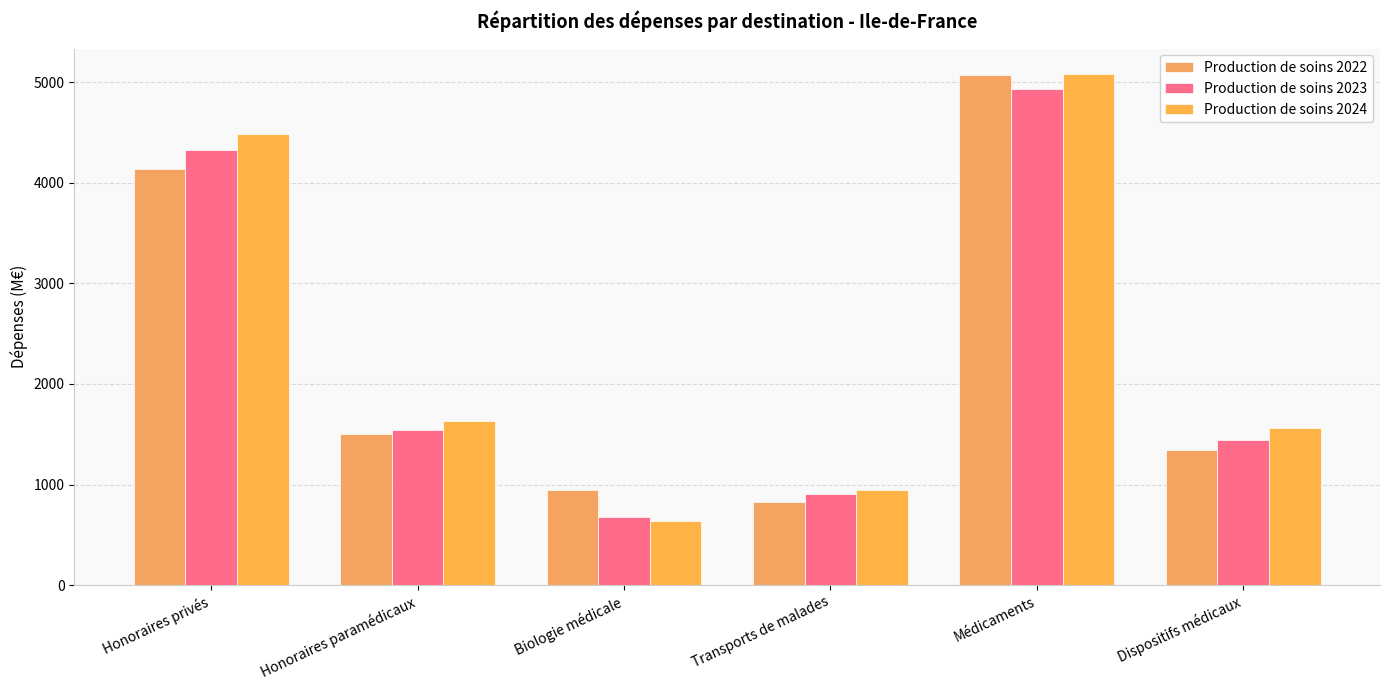

Are the bars grouped side by side (vs. stacked)?

Yes